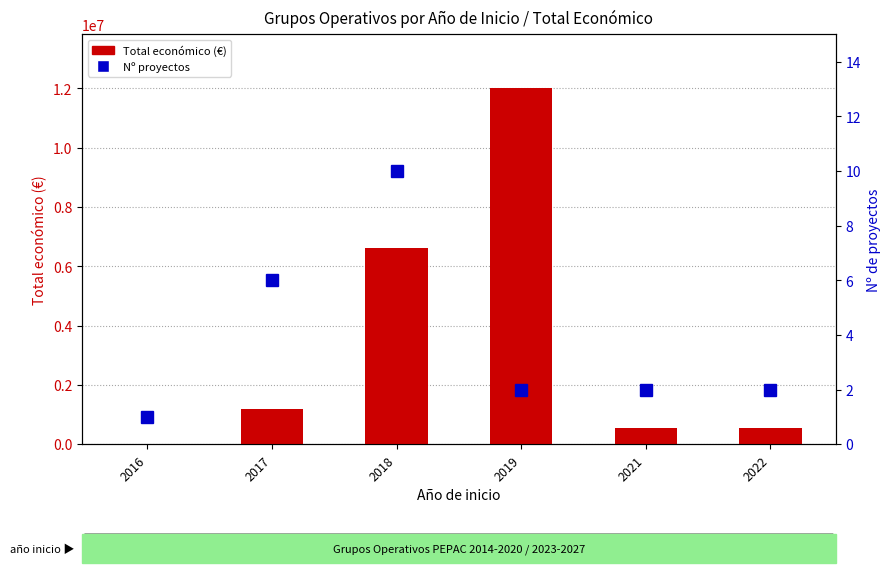

How many groups of bars are there?

6